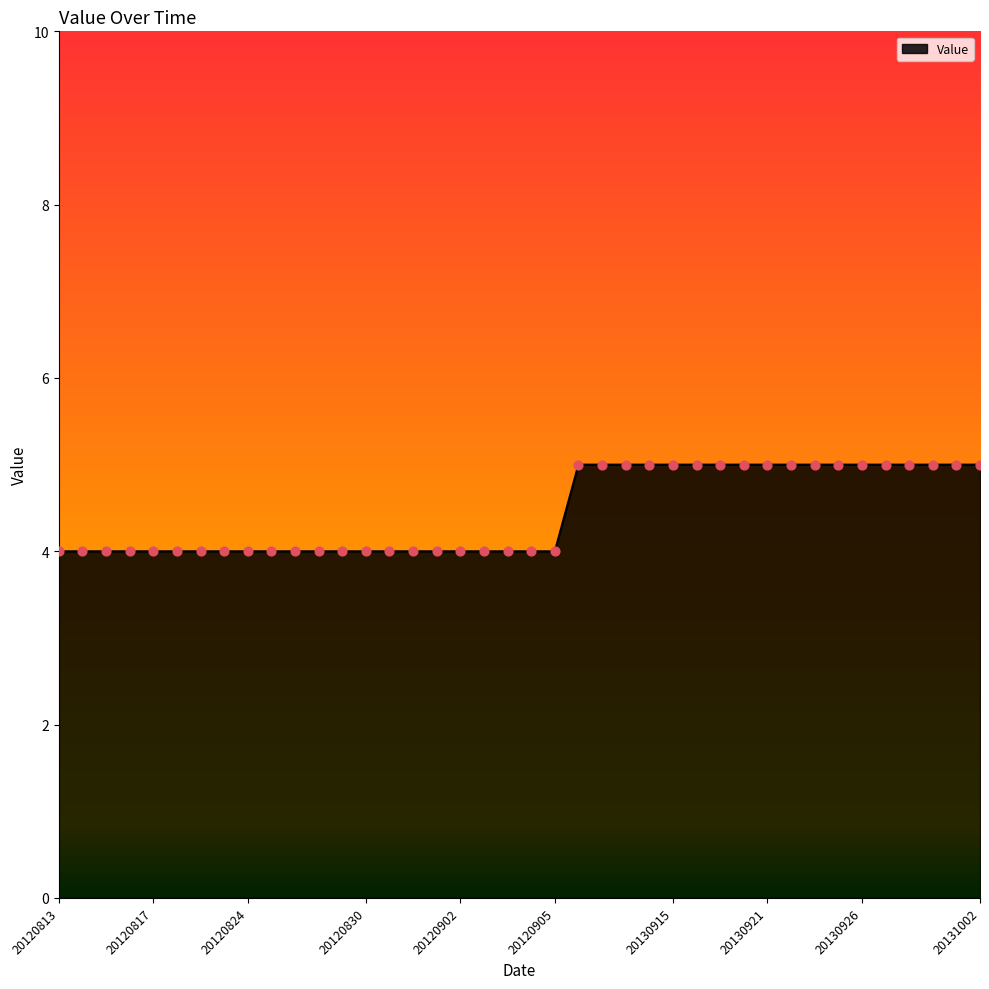

What is the greatest value displayed?

5